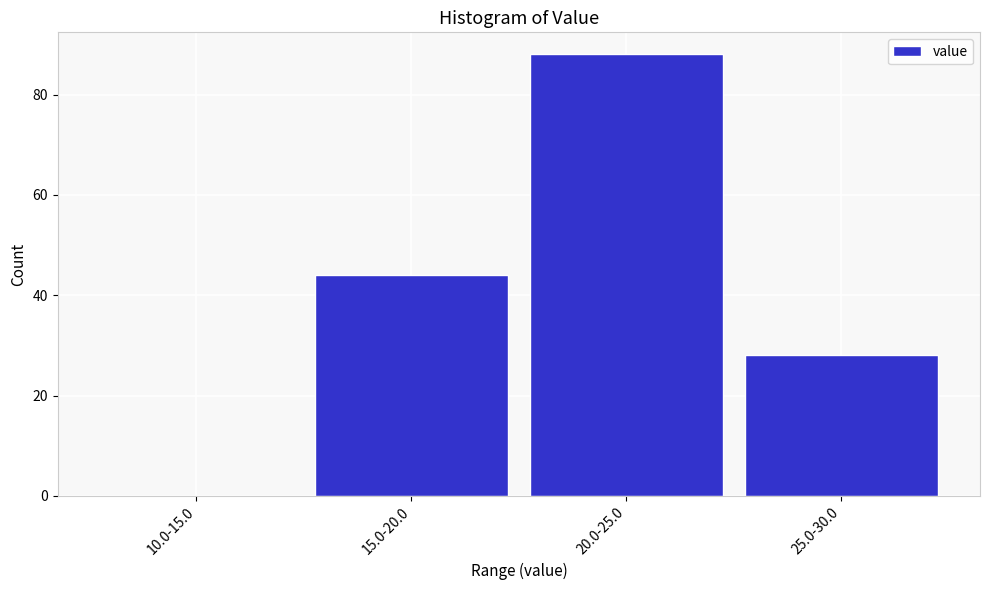

Reading left to right, what are all the values shown in this chart?

10.0-15.0=0	15.0-20.0=44	20.0-25.0=88	25.0-30.0=28